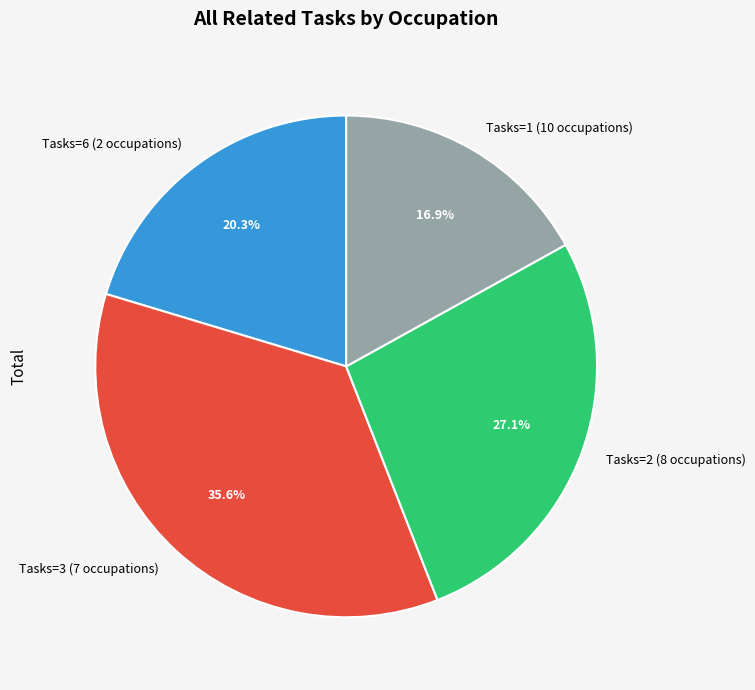

Between Tasks=3 (7 occupations) and Tasks=6 (2 occupations), which is larger?

Tasks=3 (7 occupations)